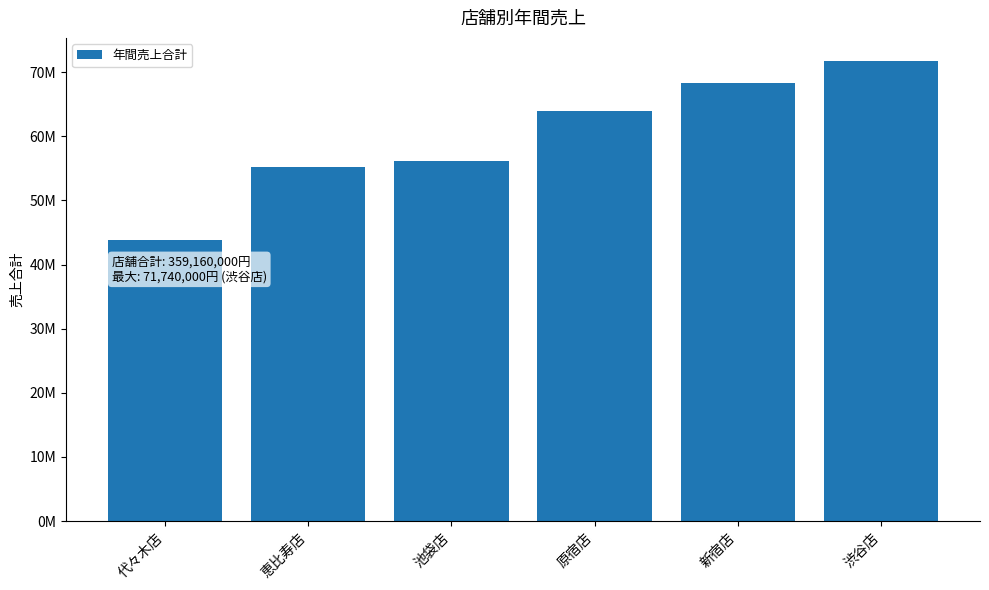

What value does the data have at 原宿店?

63890000